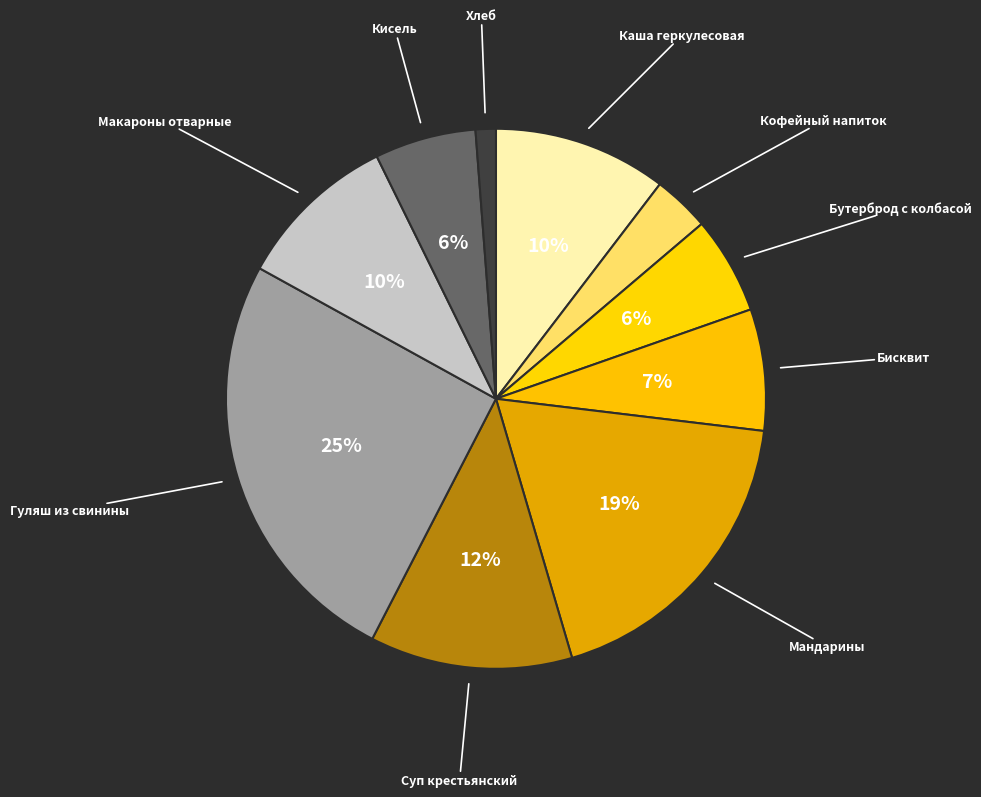

What is the largest slice in the pie chart?

Гуляш из свинины